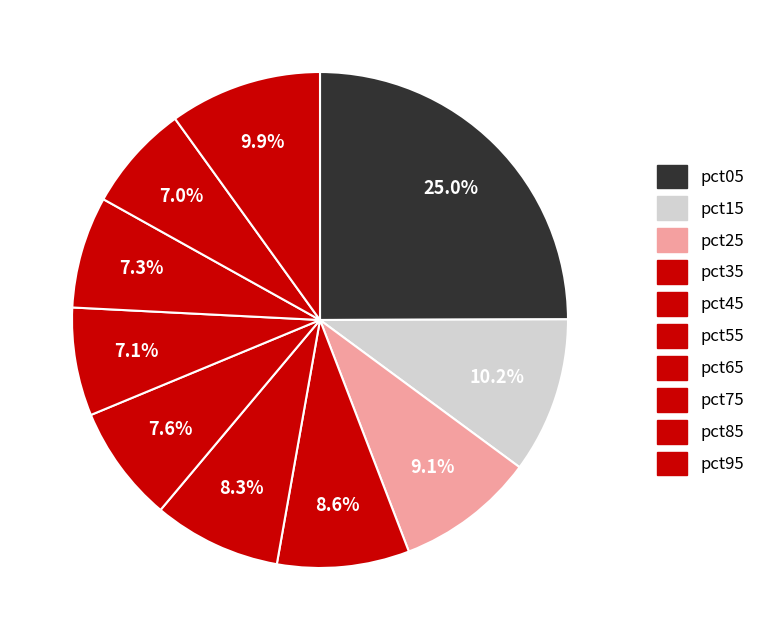

Does pct85 account for over 50% of the chart?

No